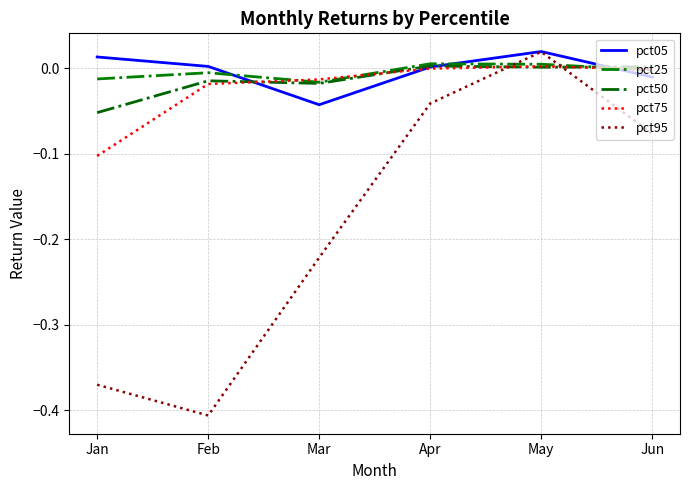

Does the chart have visible grid lines?

Yes